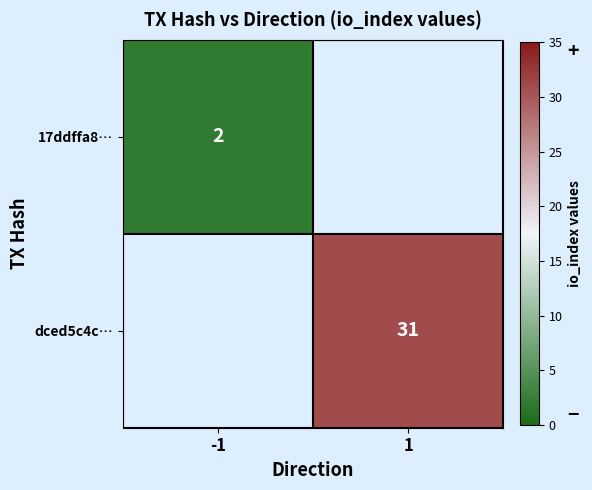

True or false: dced5c4c… has a value of 51 at 1.

False